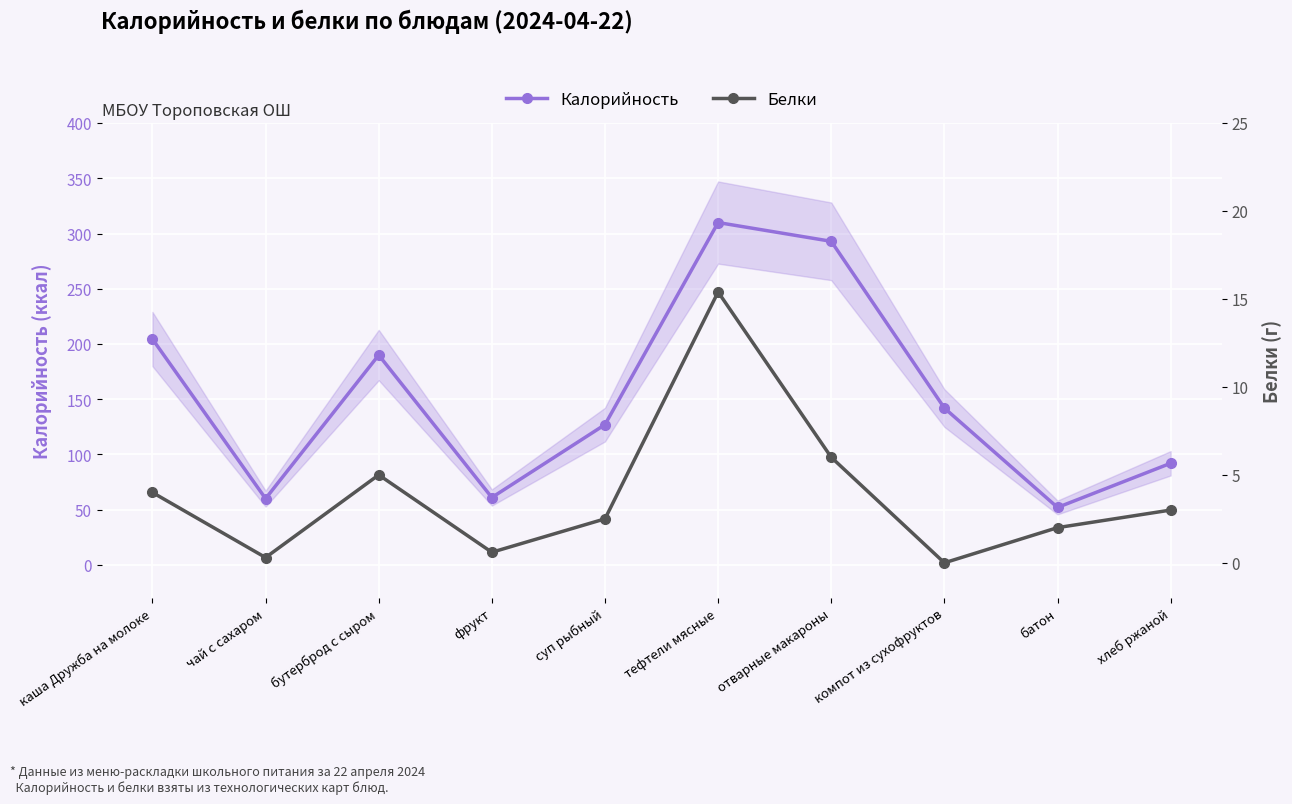

Is the value of Белки at отварные макароны greater than the value of Калорийность at батон?

No